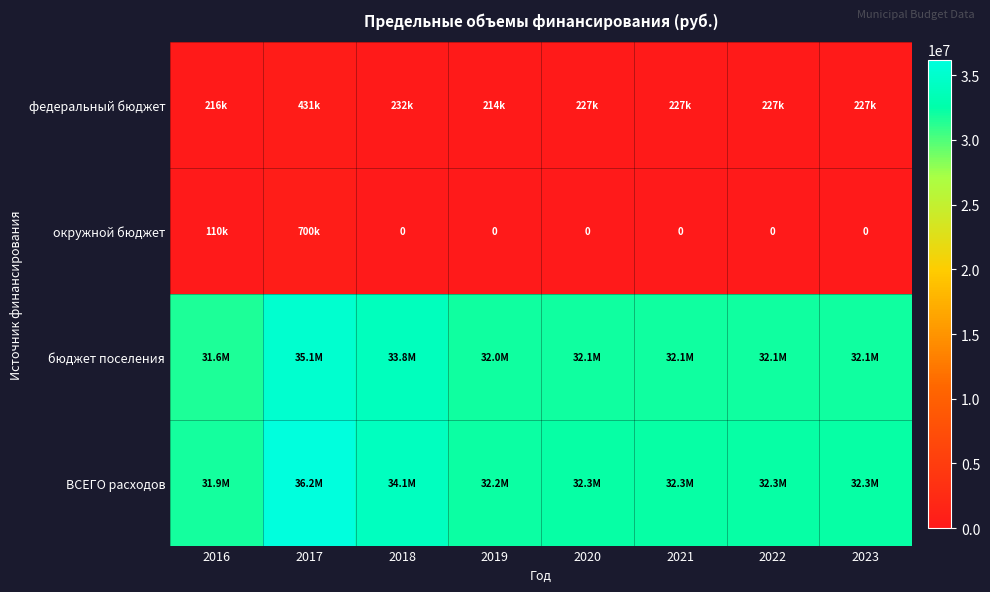

How many data points in ВСЕГО расходов are above 32331800?

2